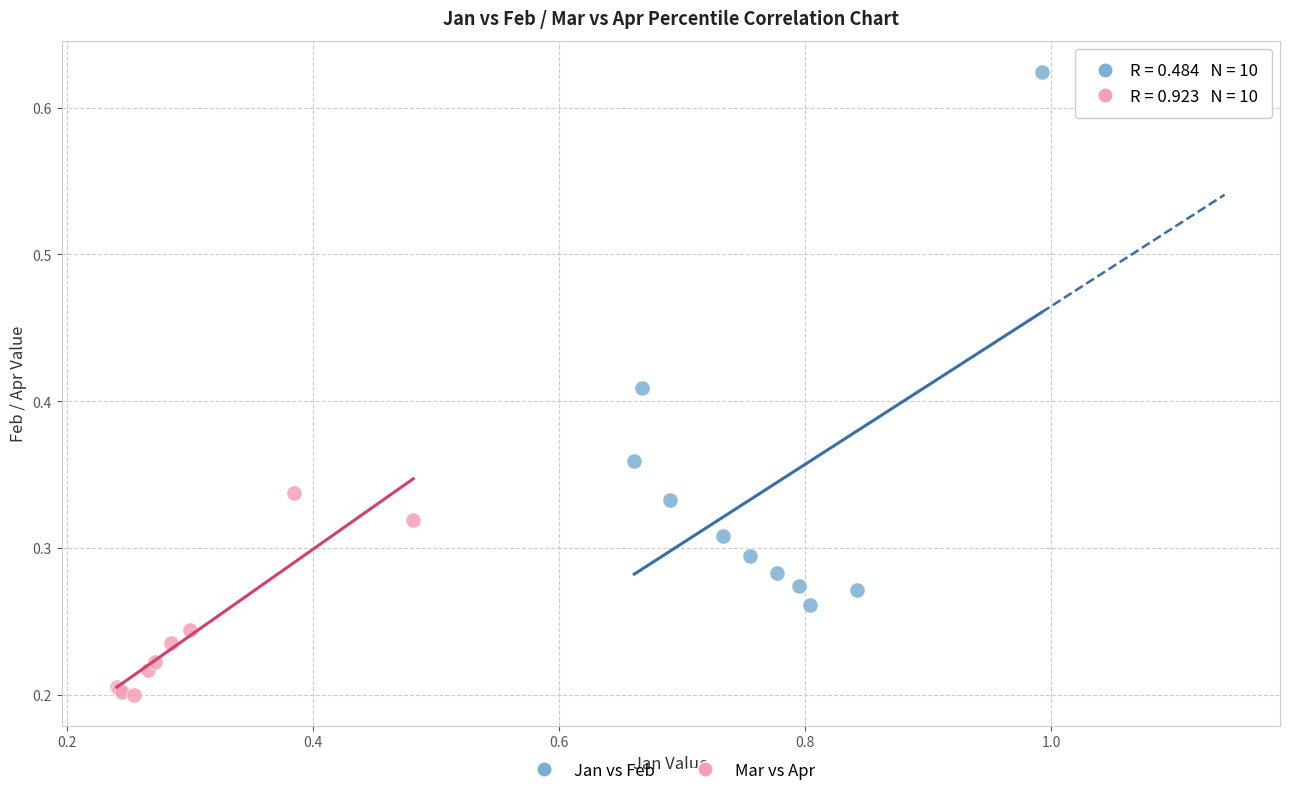

Which series has the largest Y range (max minus min)?

Jan vs Feb